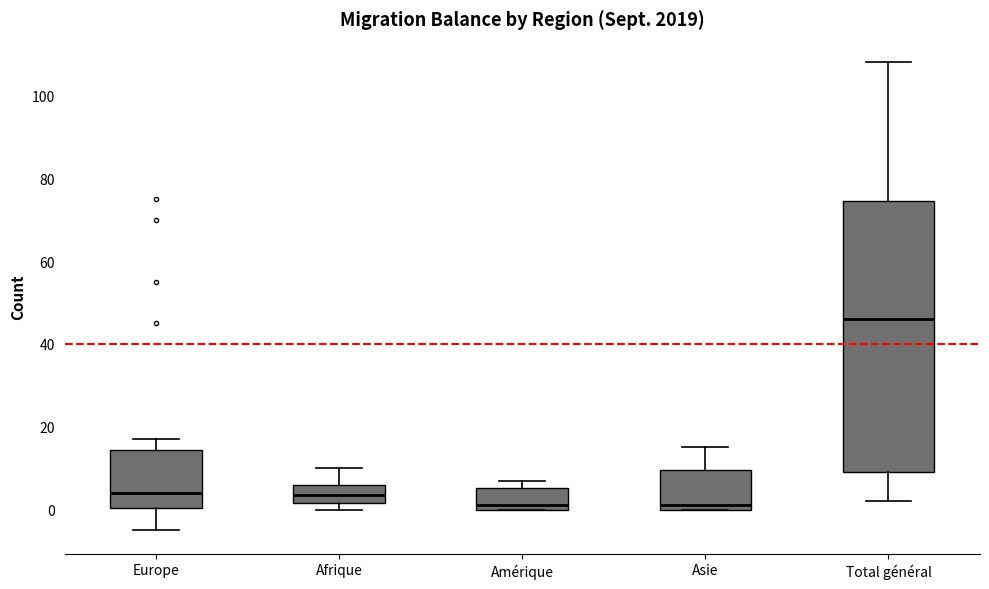

Which box's median line is the highest?

Total général